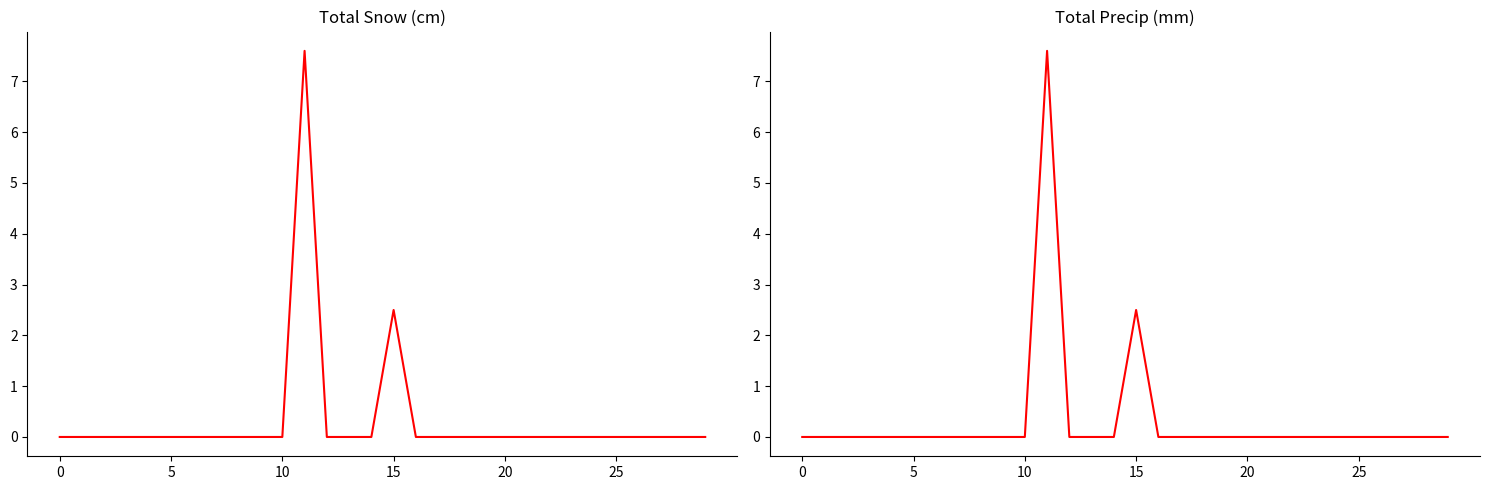

True or false: Total Snow (cm) has more than 2 interior local peaks.

False